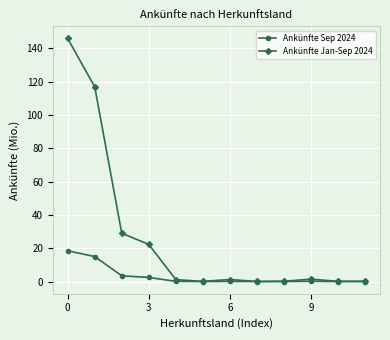

Which series has the largest range (max minus min)?

Ankünfte Jan-Sep 2024